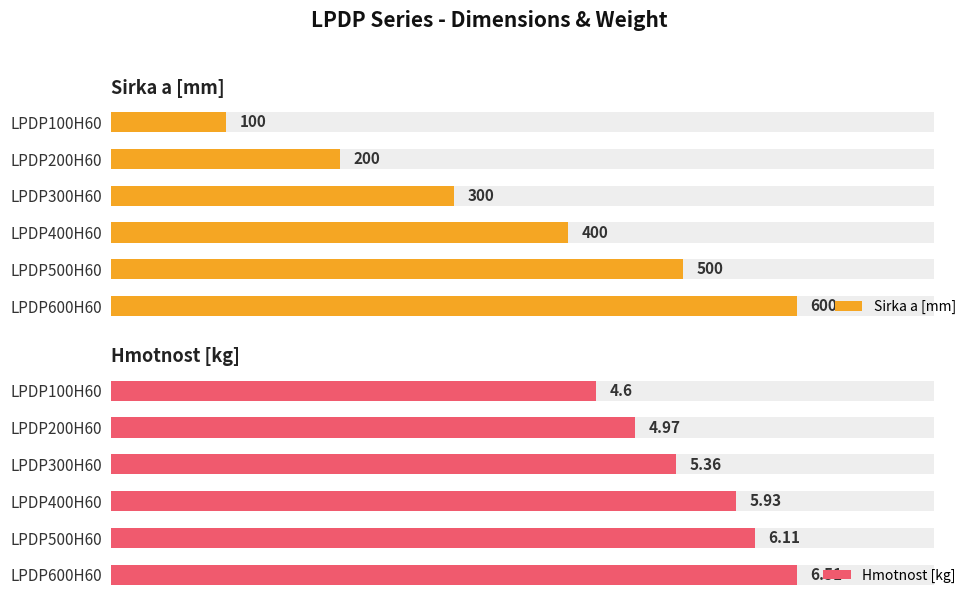

Is the value of Sirka a [mm] at LPDP100H60 greater than the value of Hmotnost [kg] at LPDP600H60?

Yes